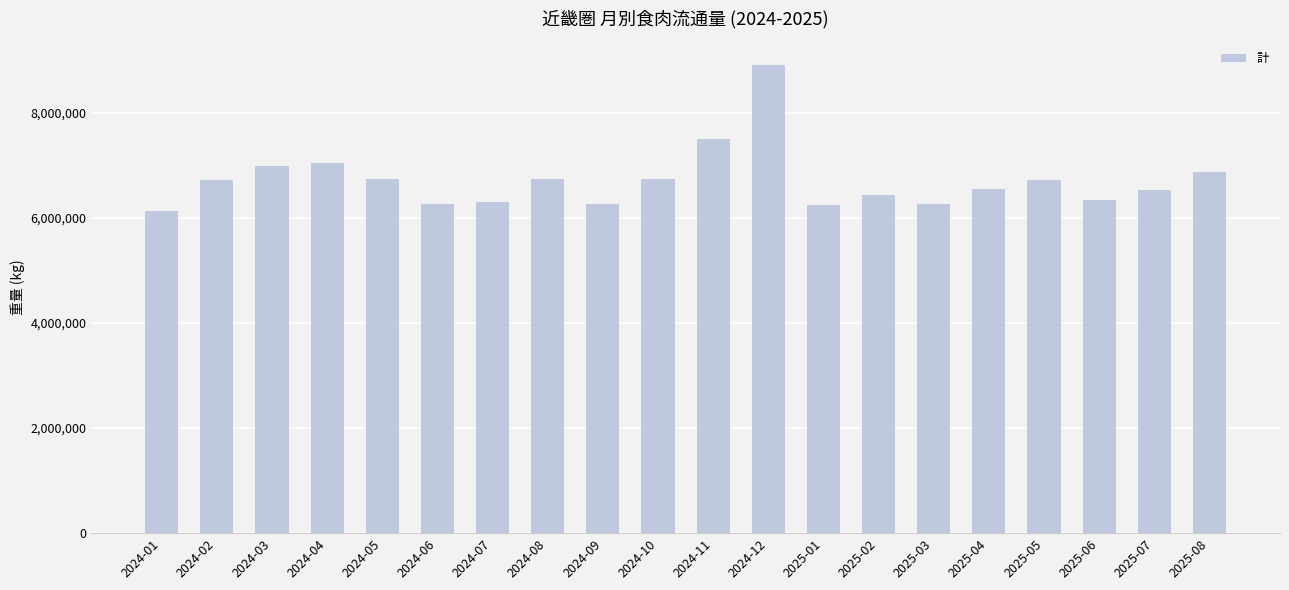

What is the maximum value shown in the chart?

8918219